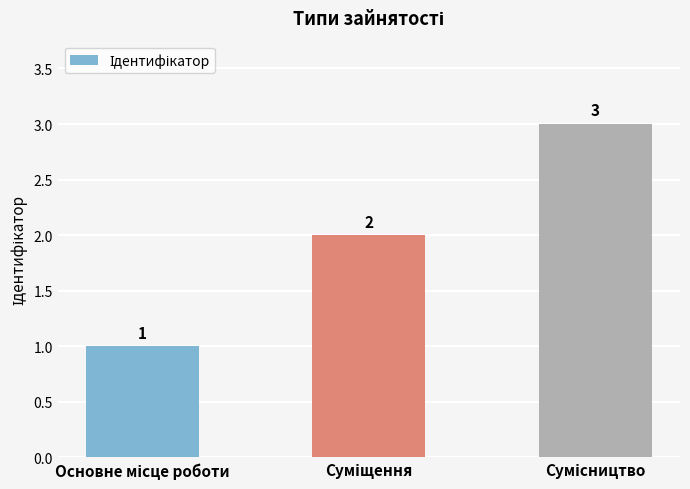

What is the maximum value shown in the chart?

3